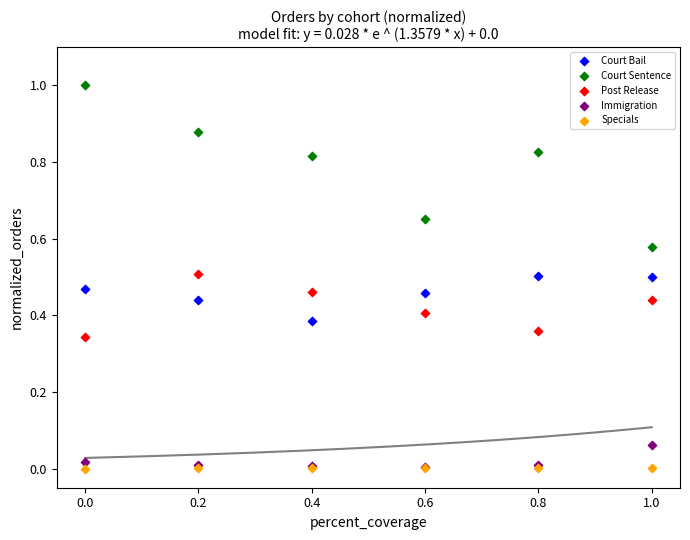

Which series contains the highest Y value?

Court Sentence